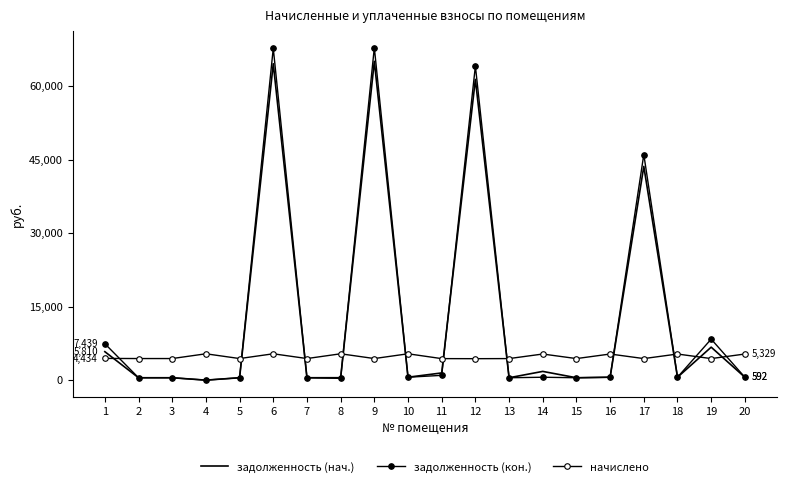

Rank the series by their maximum value, from highest to lowest.

задолженность (кон.), задолженность (нач.), начислено